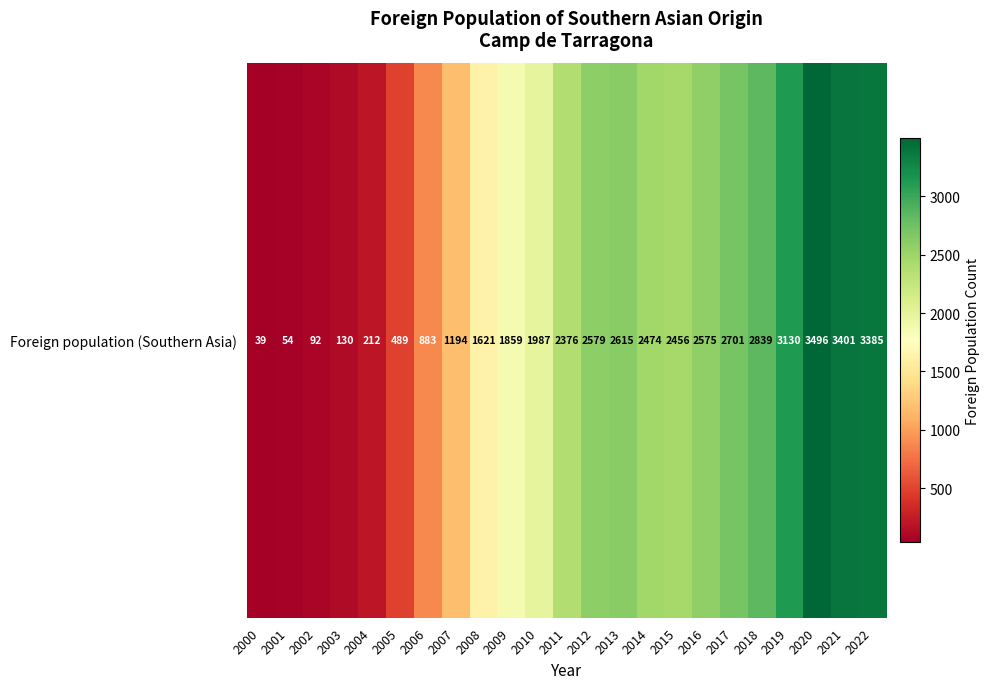

At which label does the data first exceed 2376?

2012